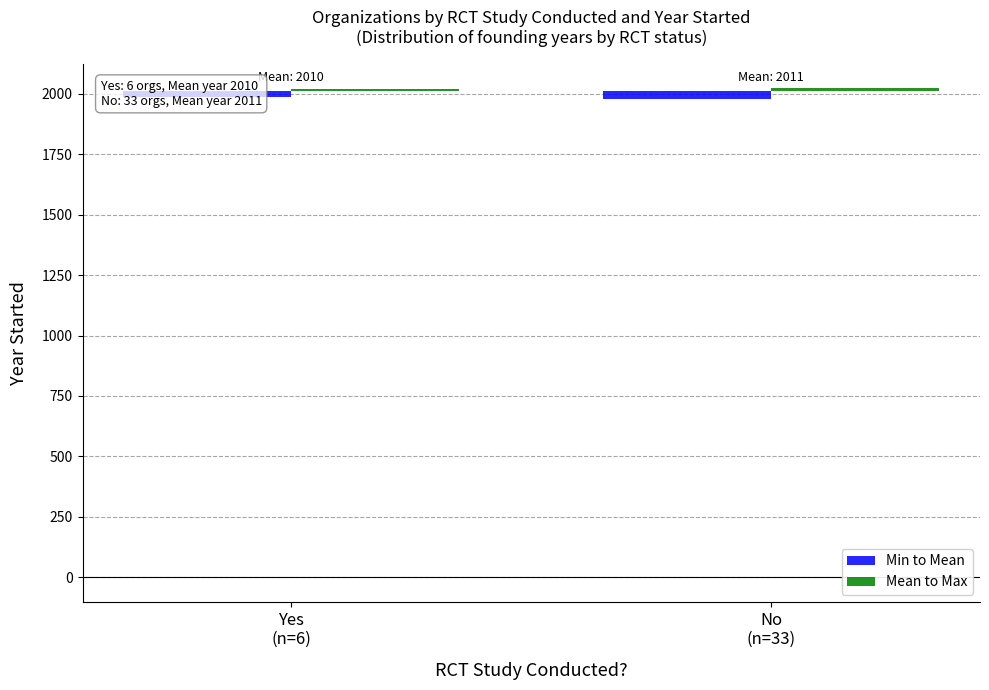

Reading left to right, what are all the values shown in this chart?

Min to Mean: 21.8	34.1
Mean to Max: 11.2	11.9